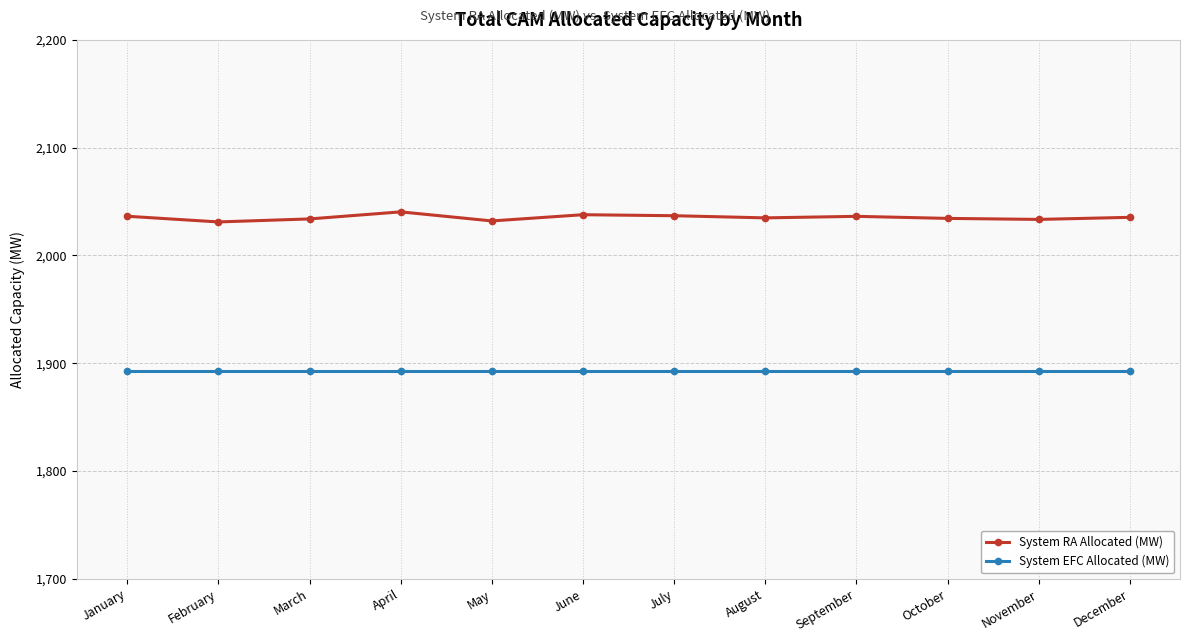

What is the value of the System EFC Allocated (MW) point at the 8th from the left?

1892.7